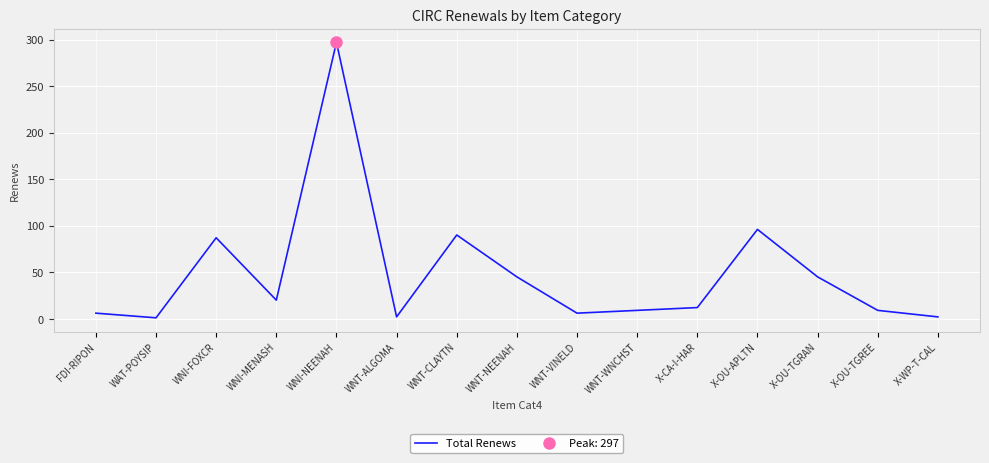

The value at FDI-RIPON is 6. True or false?

True